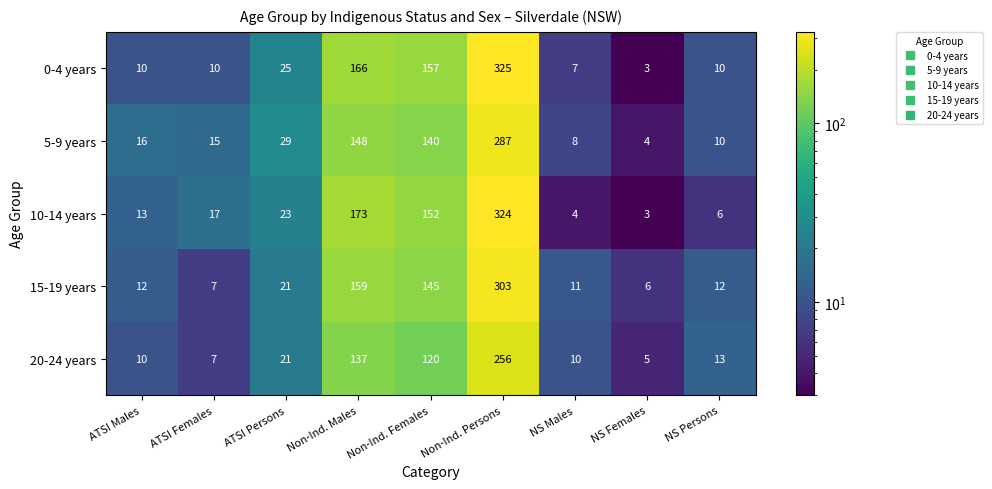

What is the sum of the 10-14 years values at Non-Ind. Persons and ATSI Females?

341